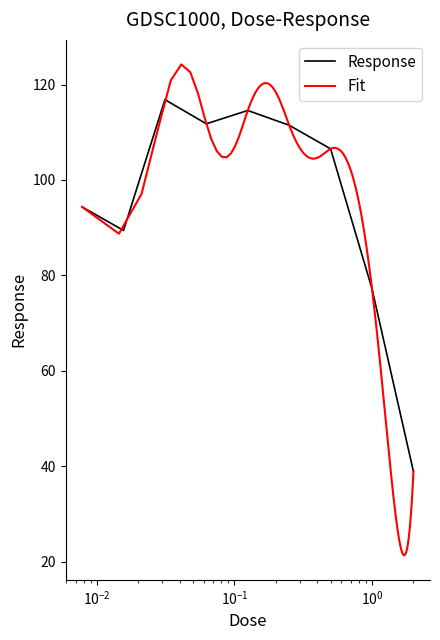

What is the difference between the second highest and second lowest values?

37.4